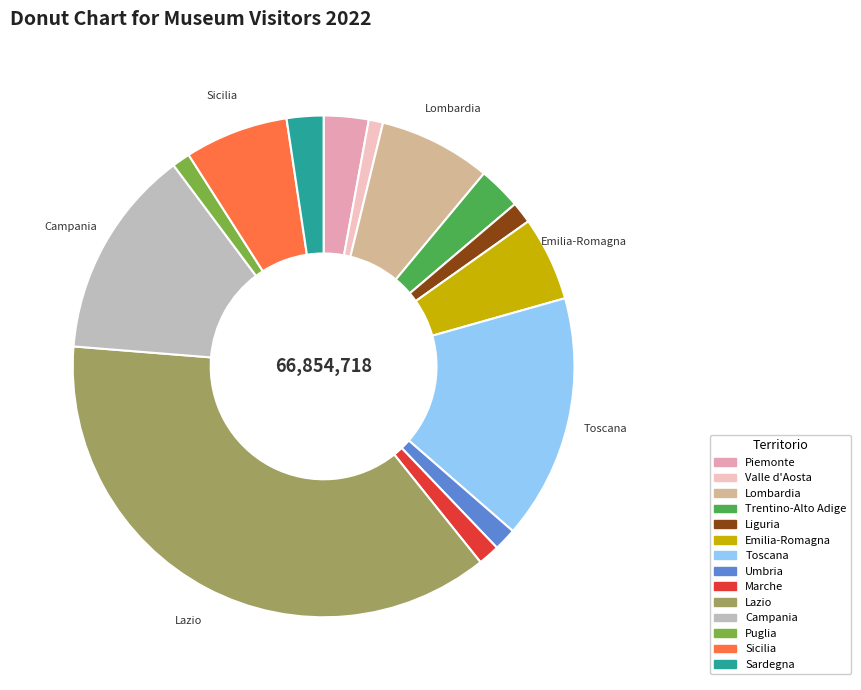

Which category has the biggest portion of the pie?

Lazio